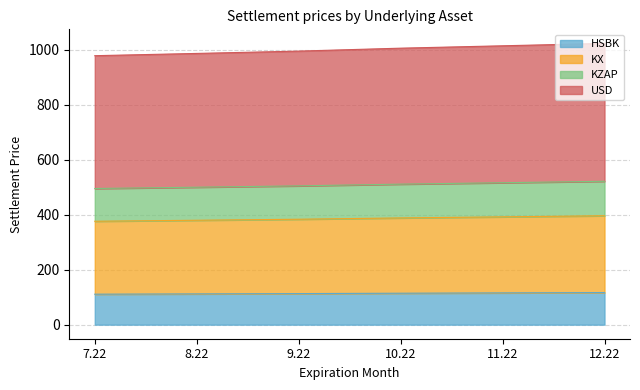

At which label does USD reach its peak?

12.22